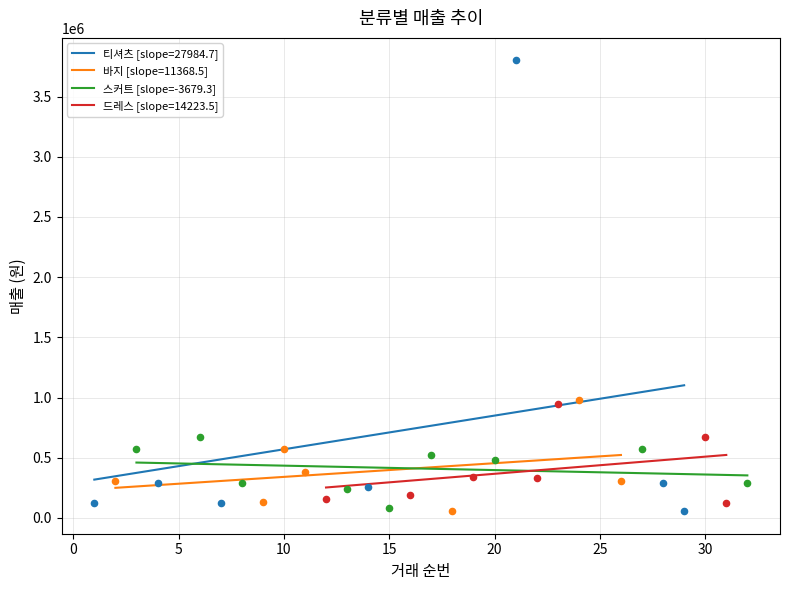

At how many categories does at least one series exceed 3412943?

1